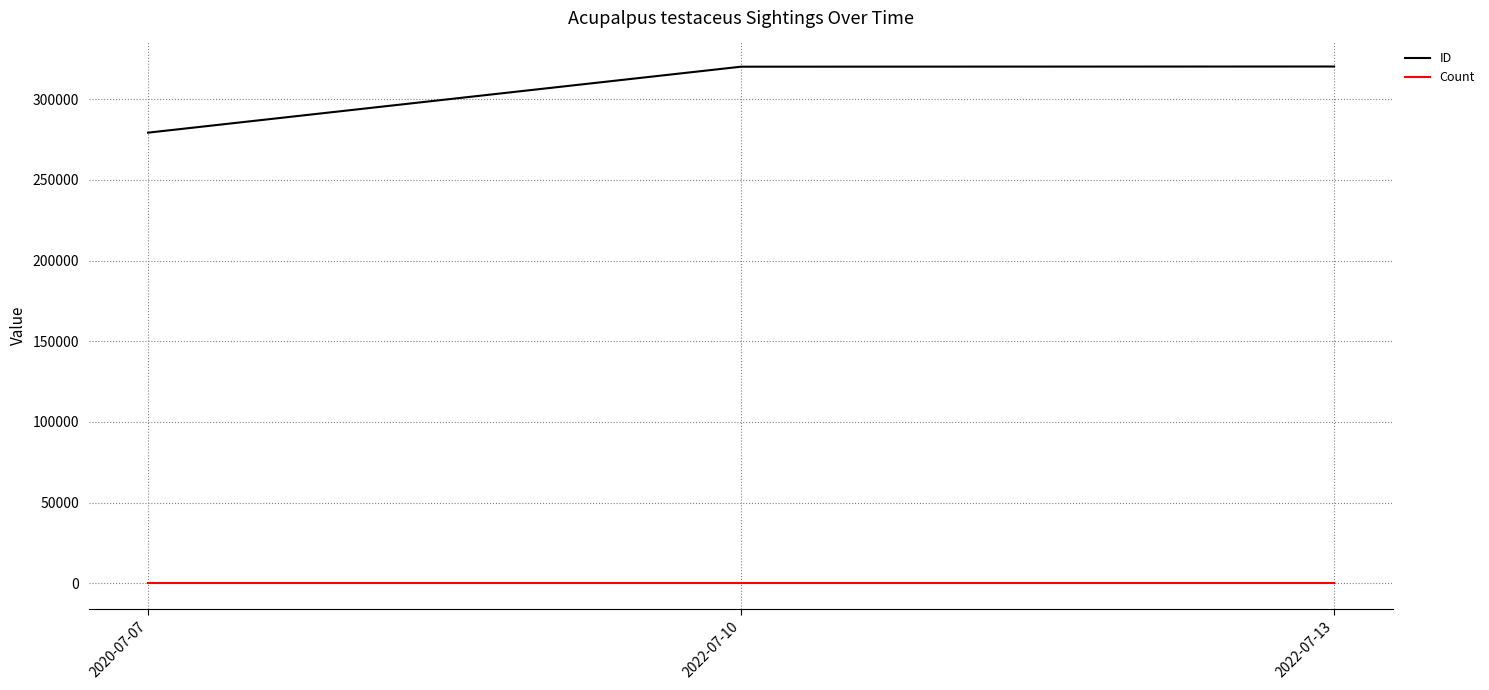

What is the difference between the maximum and minimum values in the ID series?

40985